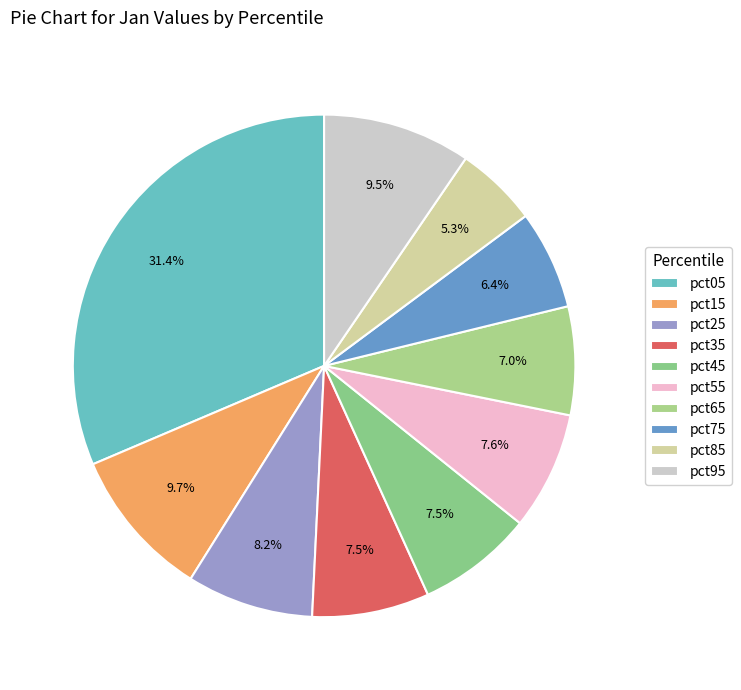

To the nearest percent, what is the average slice percentage?

10%